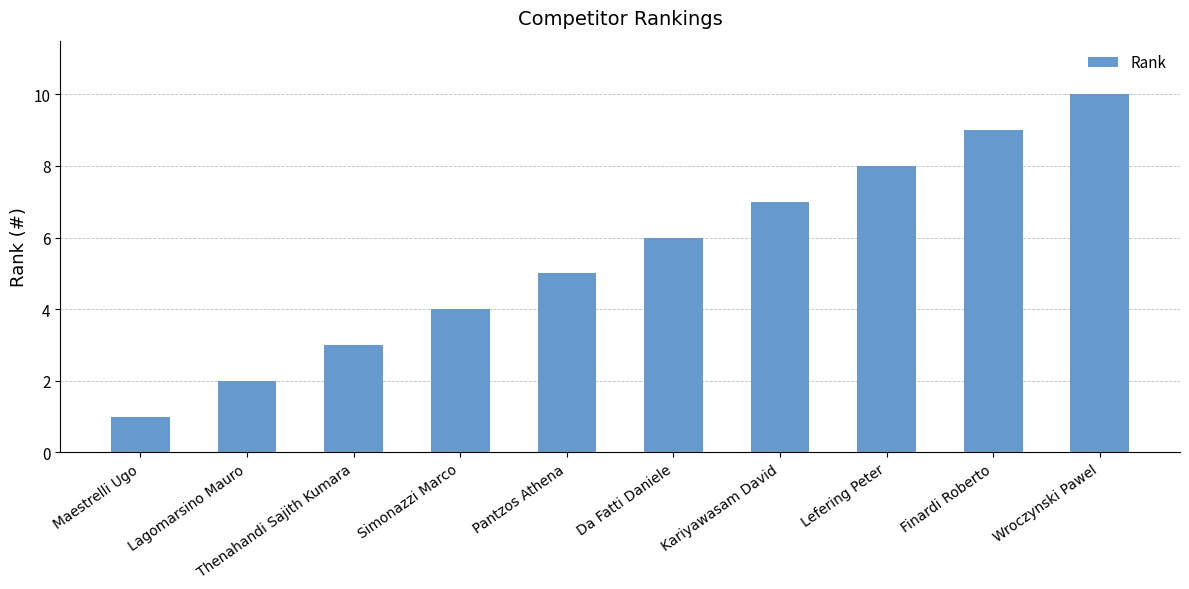

List the labels in order of value, smallest first.

Maestrelli Ugo, Lagomarsino Mauro, Thenahandi Sajith Kumara, Simonazzi Marco, Pantzos Athena, Da Fatti Daniele, Kariyawasam David, Lefering Peter, Finardi Roberto, Wroczynski Pawel